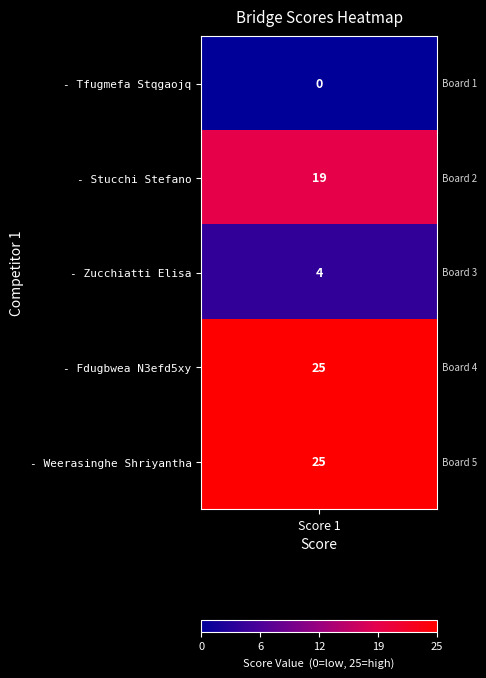

Approximately how many times larger is the value at 3 compared to 2?

6.2